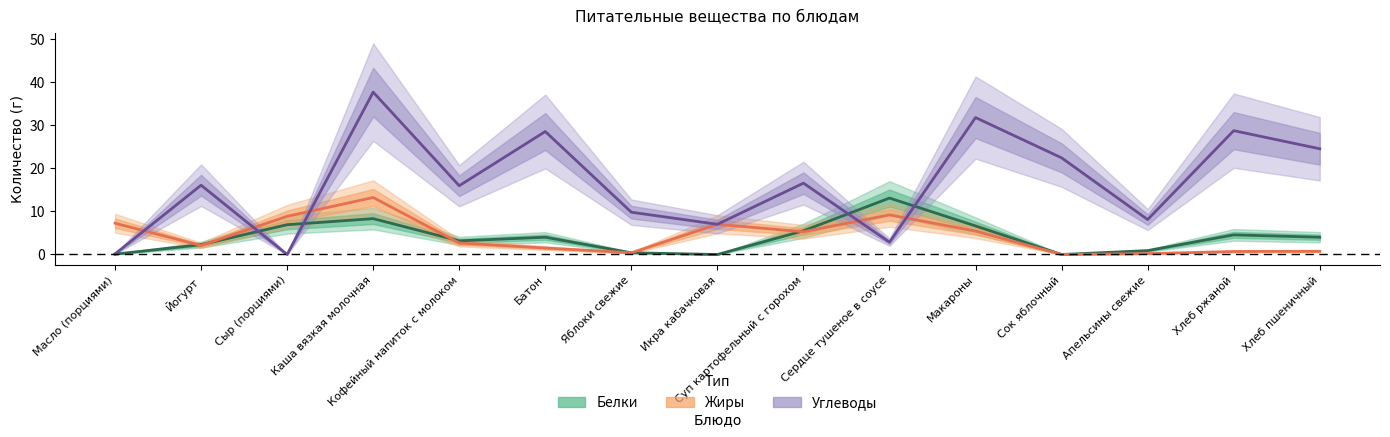

At which label does Углеводы first exceed 16?

Йогурт